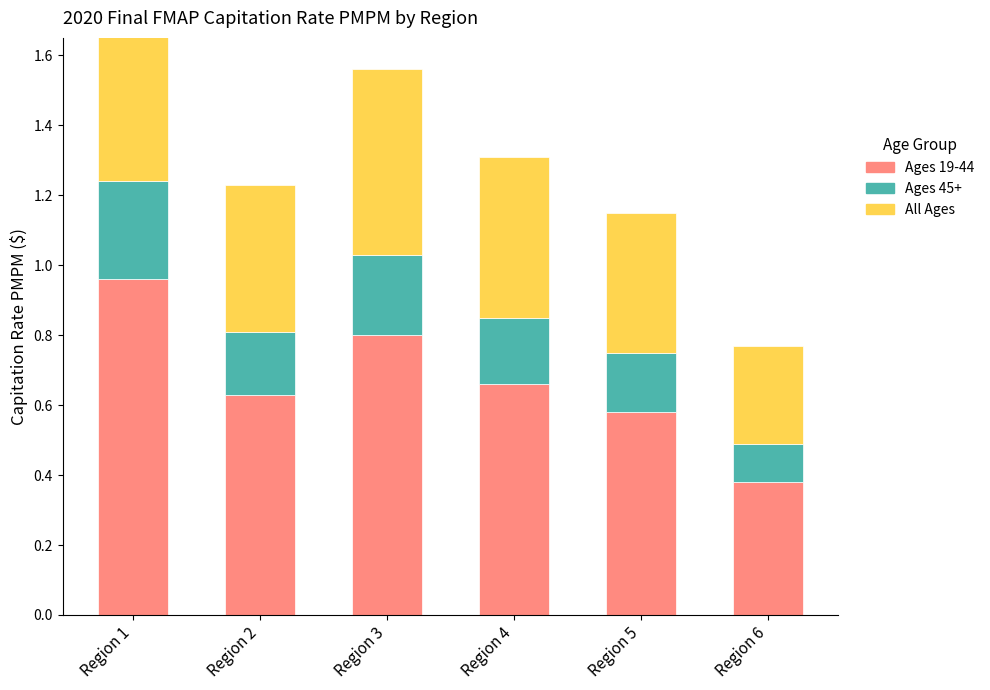

List the series in order of their peak value, lowest first.

Ages 45+, All Ages, Ages 19-44